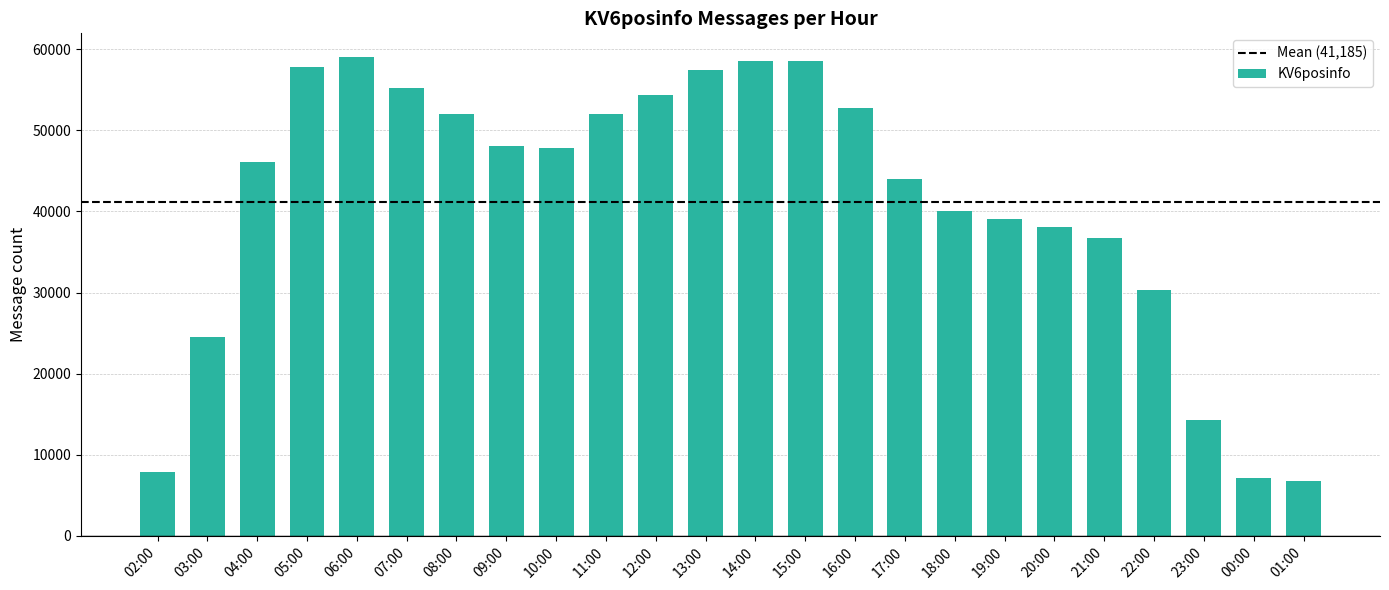

What is the label of the 14th bar from the left?

15:00